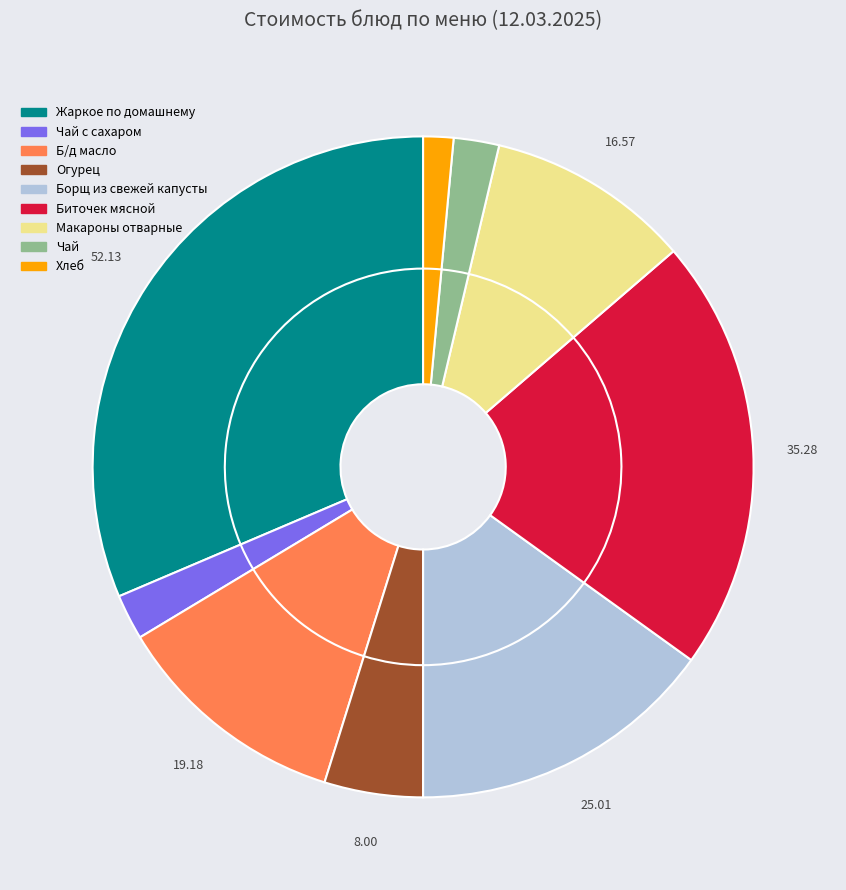

Does Чай account for over 50% of the chart?

No